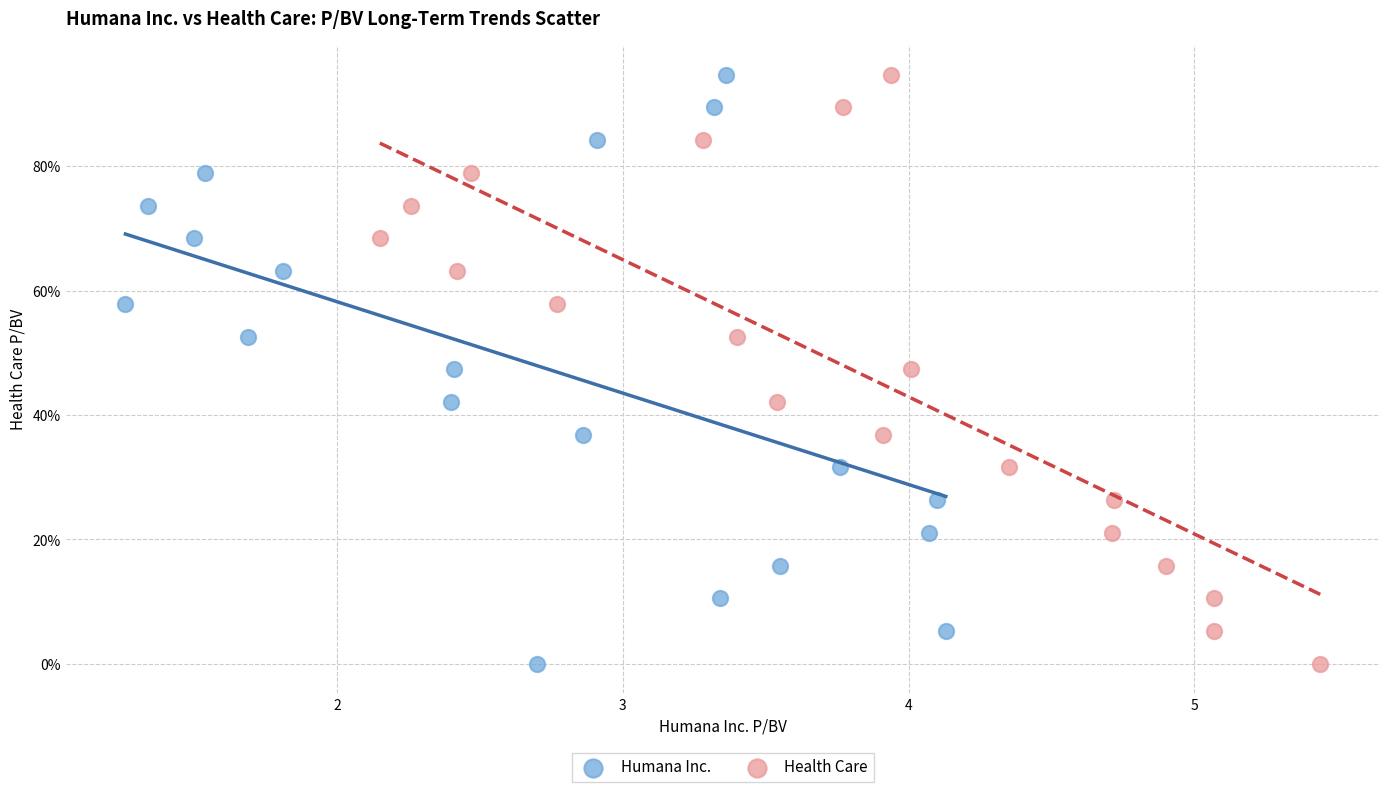

What are all the series names shown in the legend?

Humana Inc., Health Care